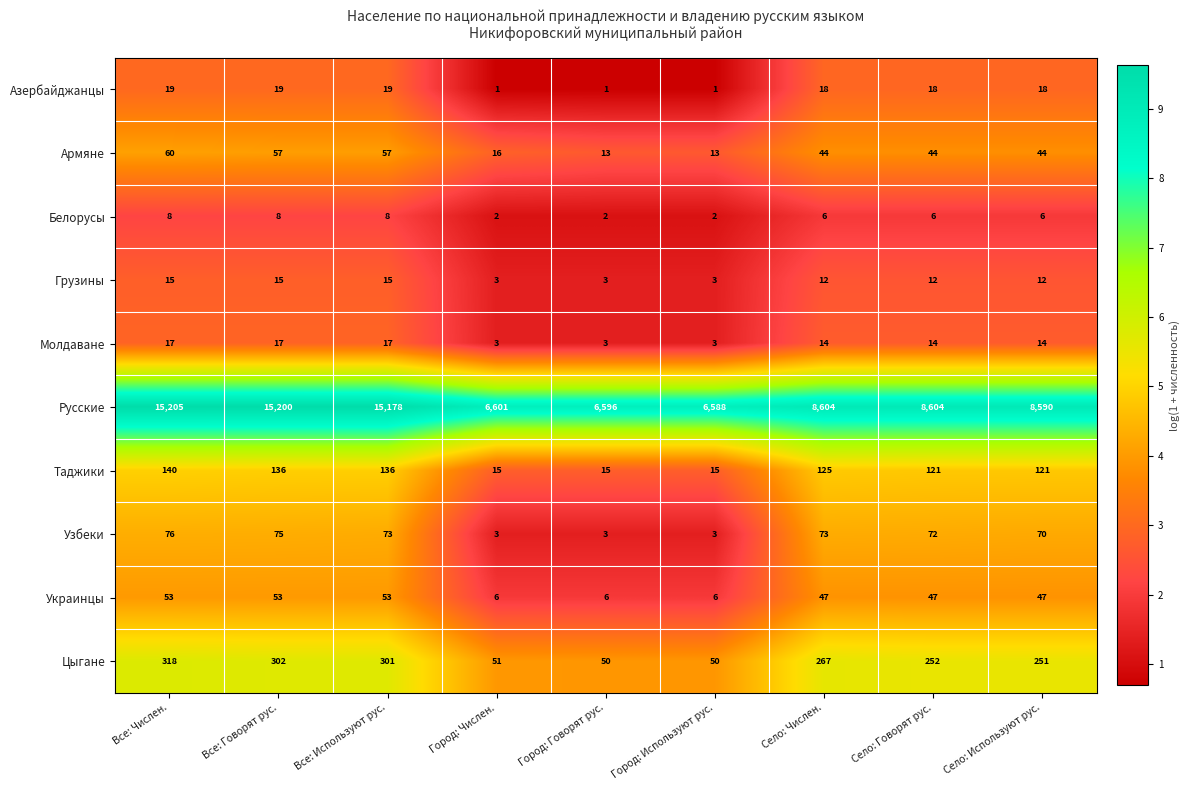

What value does the Русские series have at Все: Числен.?

15205